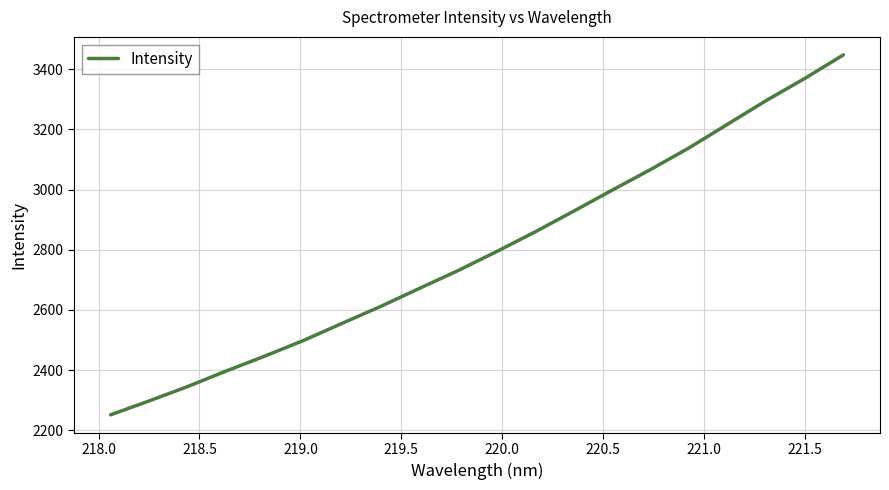

What is the maximum value shown in the chart?

3447.1